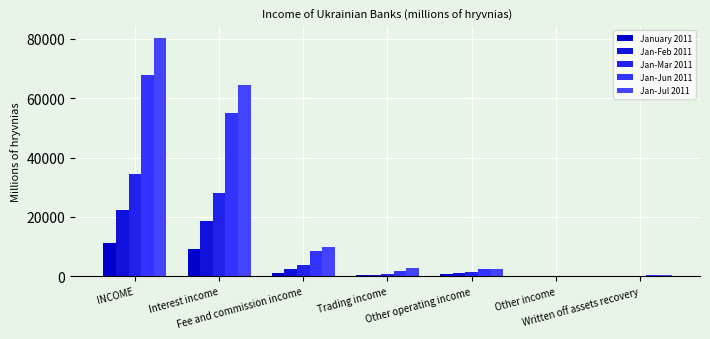

Which label corresponds to the largest value in the chart?

INCOME